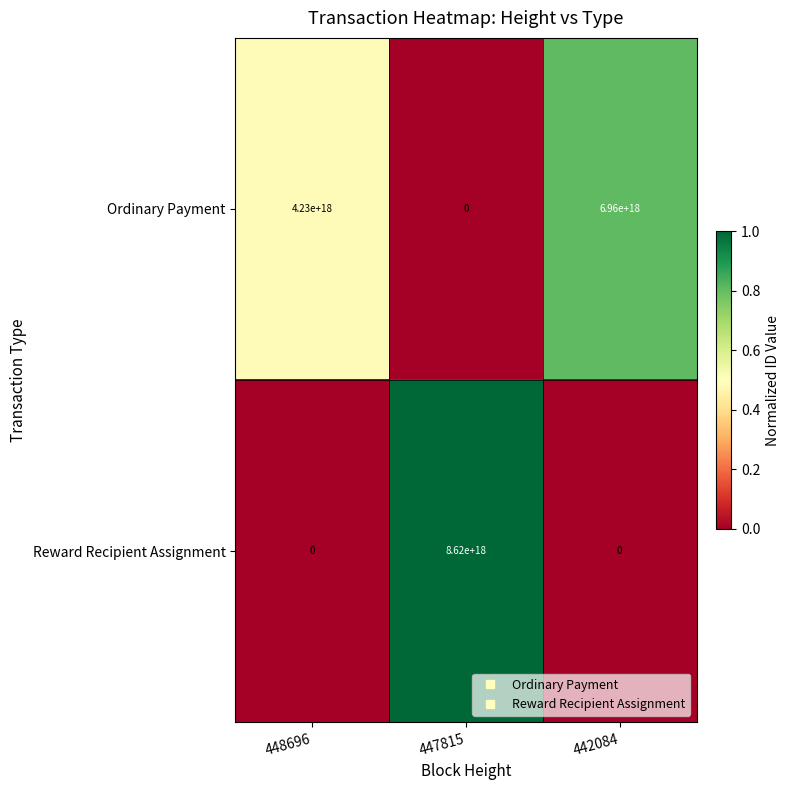

Which label corresponds to the largest value in the chart?

447815